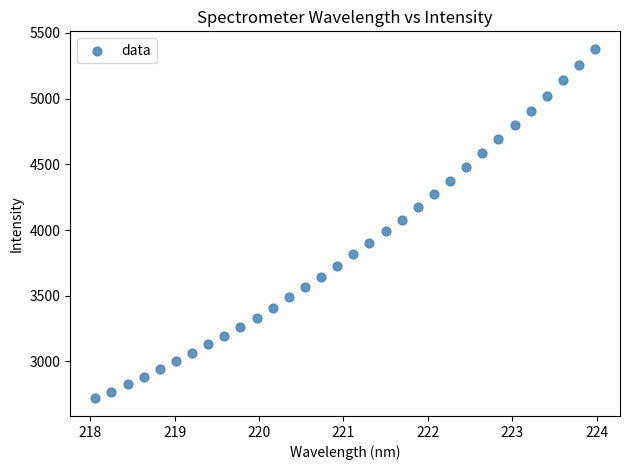

What is the range of Y values (max minus min)?

2661.8